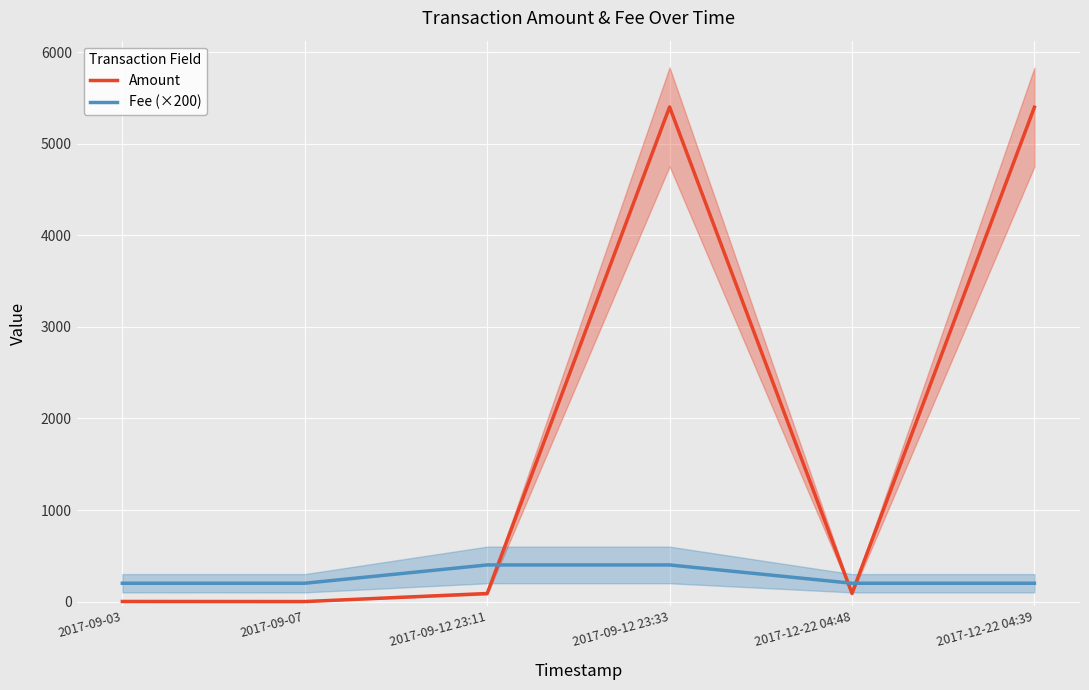

At which category does Amount reach its first local peak?

2017-09-12 23:33